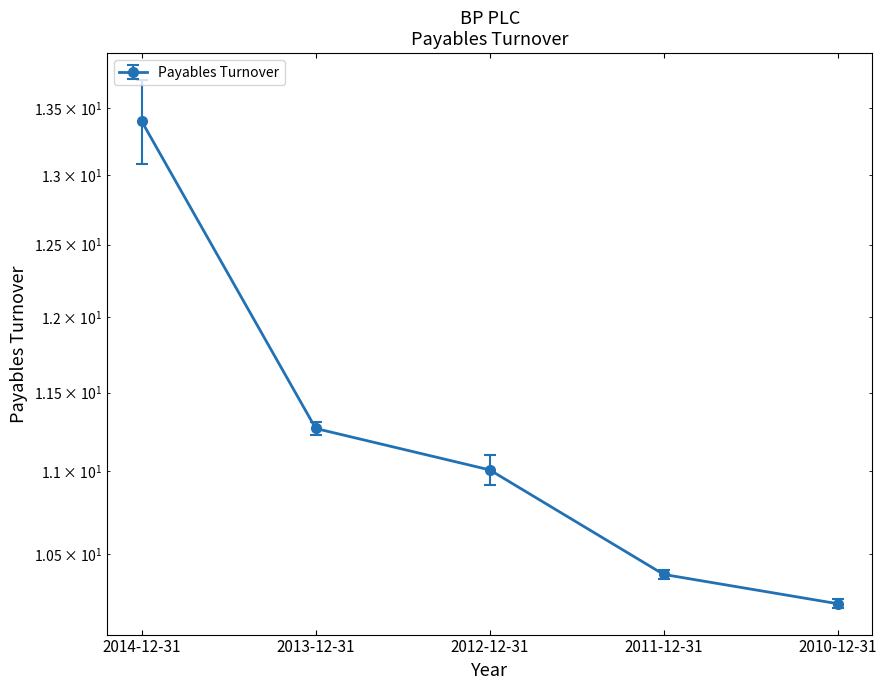

What is the approximate value at 2012-12-31?

11.0